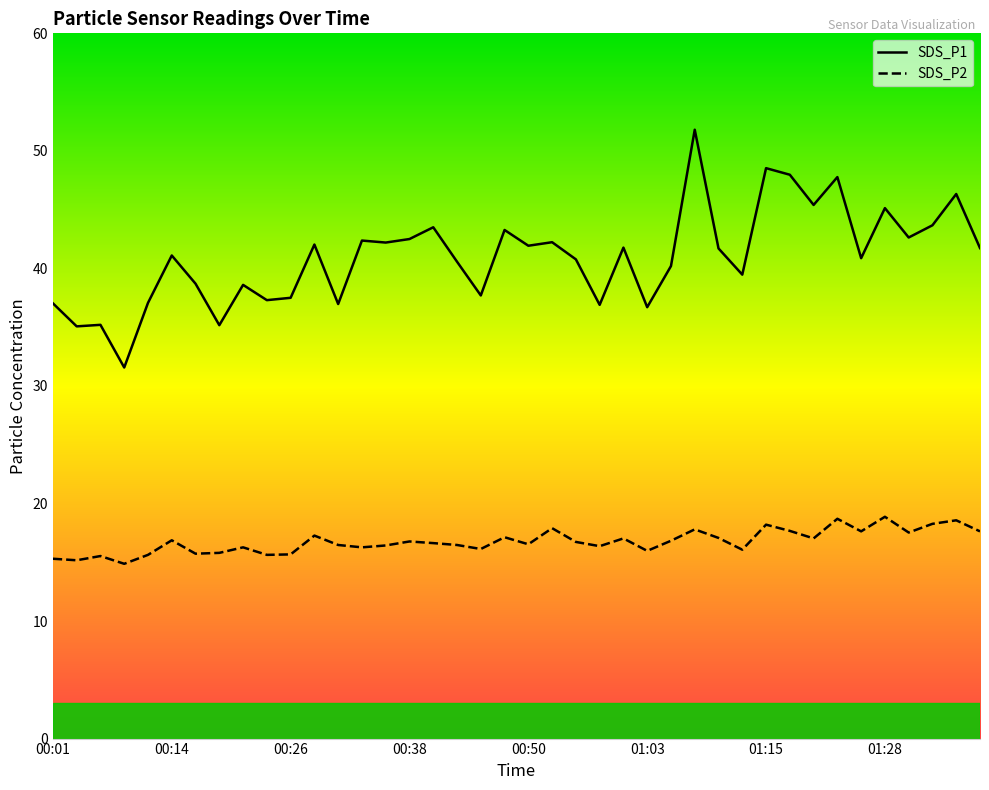

What is the difference between the highest and lowest values at 01:20?

28.4